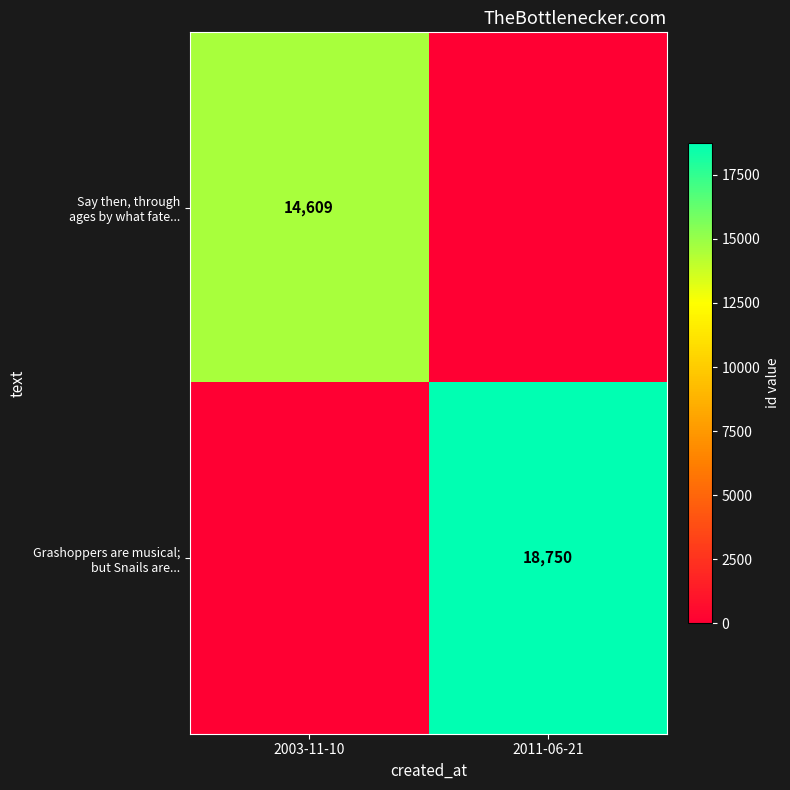

The Grashoppers are musical; but Snails are... series shows 18750 at 2011-06-21. True or false?

True